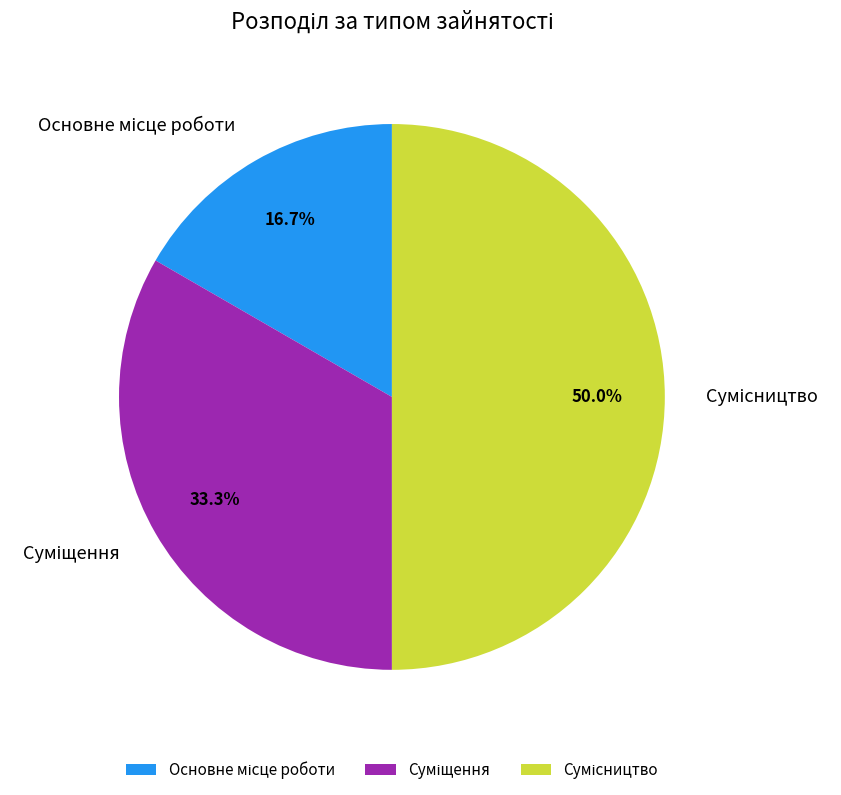

What is the smallest slice in the pie chart?

Основне місце роботи